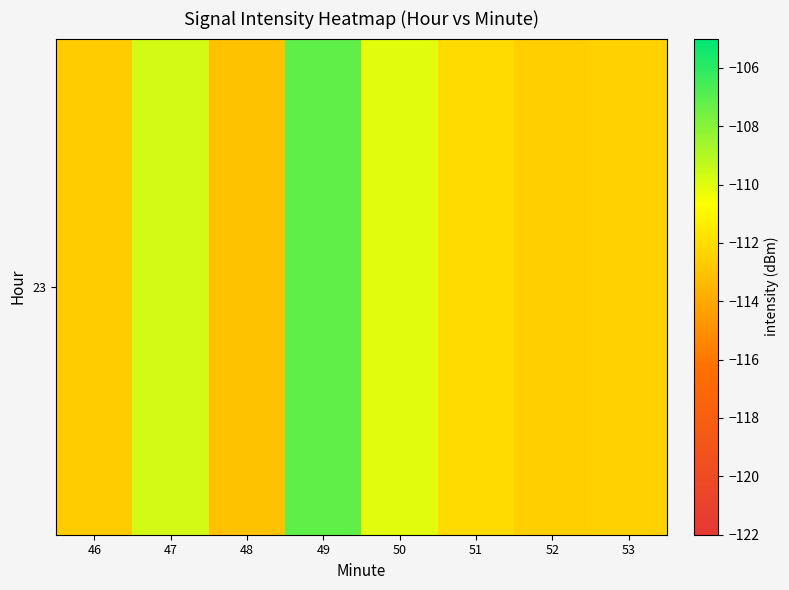

Count the number of values greater than -112.

3